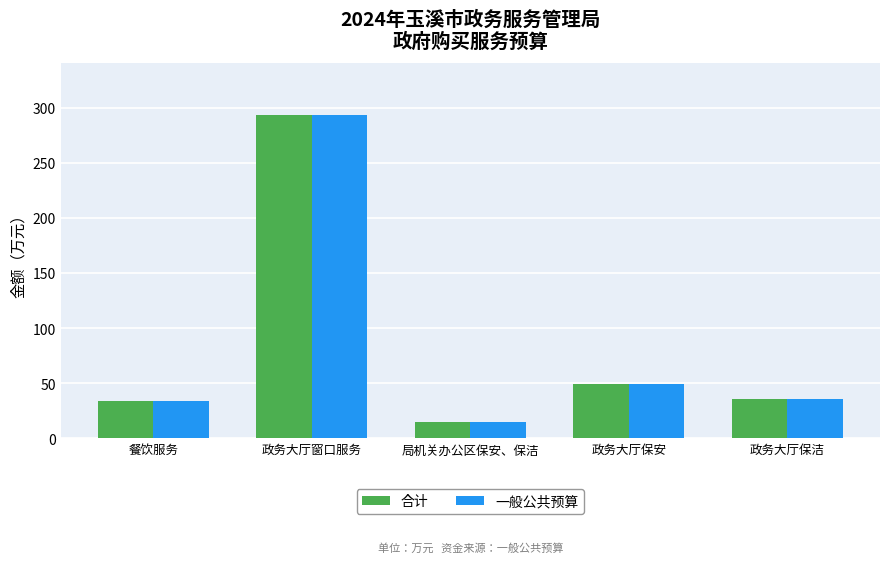

Which category has the highest value across all series?

政务大厅窗口服务